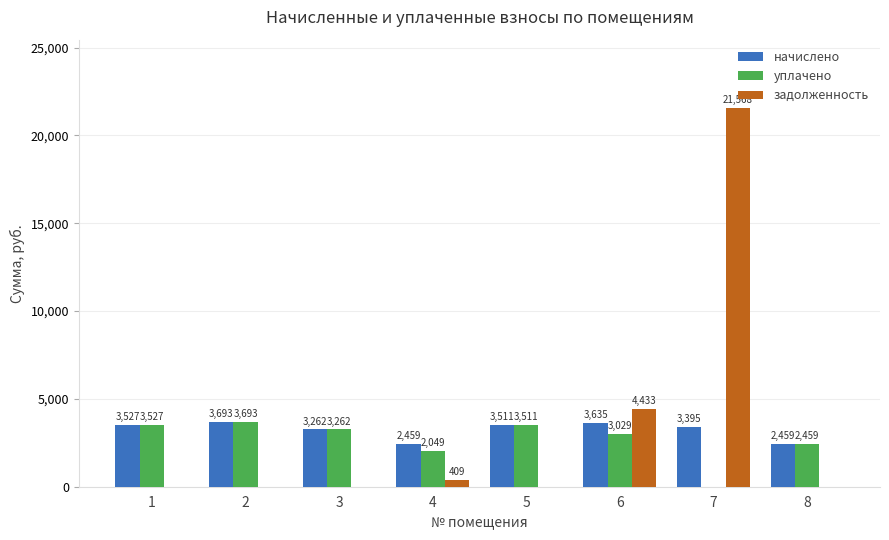

What value does the уплачено series have at 2?

3692.9